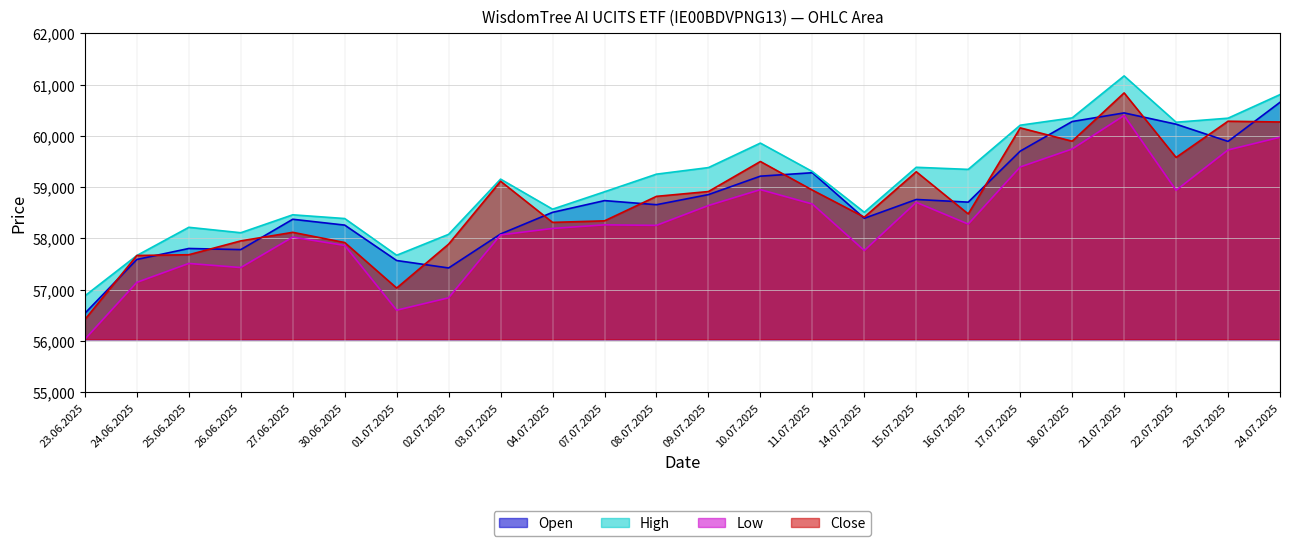

Reading right to left, what are all the values shown in this chart?

Open: 24.07.2025=60657	23.07.2025=59894	22.07.2025=60230	21.07.2025=60450	18.07.2025=60282	17.07.2025=59704	16.07.2025=58709	15.07.2025=58761	14.07.2025=58394	11.07.2025=59283	10.07.2025=59216	09.07.2025=58856	08.07.2025=58659	07.07.2025=58739	04.07.2025=58510	03.07.2025=58088	02.07.2025=57425	01.07.2025=57570	30.06.2025=58261	27.06.2025=58375	26.06.2025=57783	25.06.2025=57805	24.06.2025=57591	23.06.2025=56541
High: 24.07.2025=60807	23.07.2025=60347	22.07.2025=60268	21.07.2025=61172	18.07.2025=60353	17.07.2025=60210	16.07.2025=59348	15.07.2025=59389	14.07.2025=58511	11.07.2025=59306	10.07.2025=59861	09.07.2025=59383	08.07.2025=59255	07.07.2025=58911	04.07.2025=58572	03.07.2025=59158	02.07.2025=58081	01.07.2025=57673	30.06.2025=58389	27.06.2025=58462	26.06.2025=58112	25.06.2025=58218	24.06.2025=57668	23.06.2025=56881
Low: 24.07.2025=59975	23.07.2025=59727	22.07.2025=58940	21.07.2025=60399	18.07.2025=59746	17.07.2025=59395	16.07.2025=58281	15.07.2025=58705	14.07.2025=57765	11.07.2025=58672	10.07.2025=58953	09.07.2025=58643	08.07.2025=58256	07.07.2025=58266	04.07.2025=58196	03.07.2025=58070	02.07.2025=56843	01.07.2025=56601	30.06.2025=57864	27.06.2025=58027	26.06.2025=57433	25.06.2025=57513	24.06.2025=57144	23.06.2025=56035
Close: 24.07.2025=60273	23.07.2025=60288	22.07.2025=59581	21.07.2025=60840	18.07.2025=59898	17.07.2025=60158	16.07.2025=58479	15.07.2025=59302	14.07.2025=58416	11.07.2025=58944	10.07.2025=59502	09.07.2025=58916	08.07.2025=58822	07.07.2025=58344	04.07.2025=58314	03.07.2025=59117	02.07.2025=57890	01.07.2025=57033	30.06.2025=57921	27.06.2025=58120	26.06.2025=57953	25.06.2025=57683	24.06.2025=57668	23.06.2025=56419